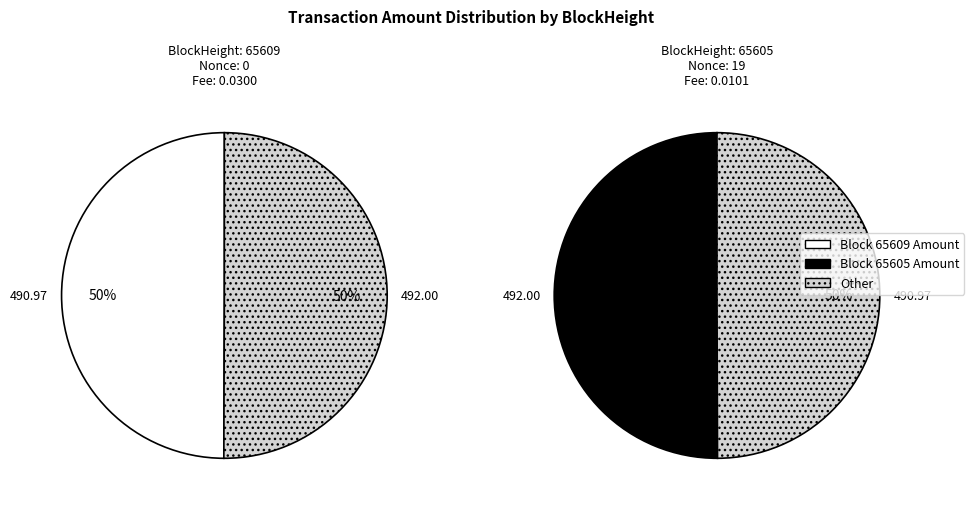

To the nearest percent, what is the average slice percentage?

50%